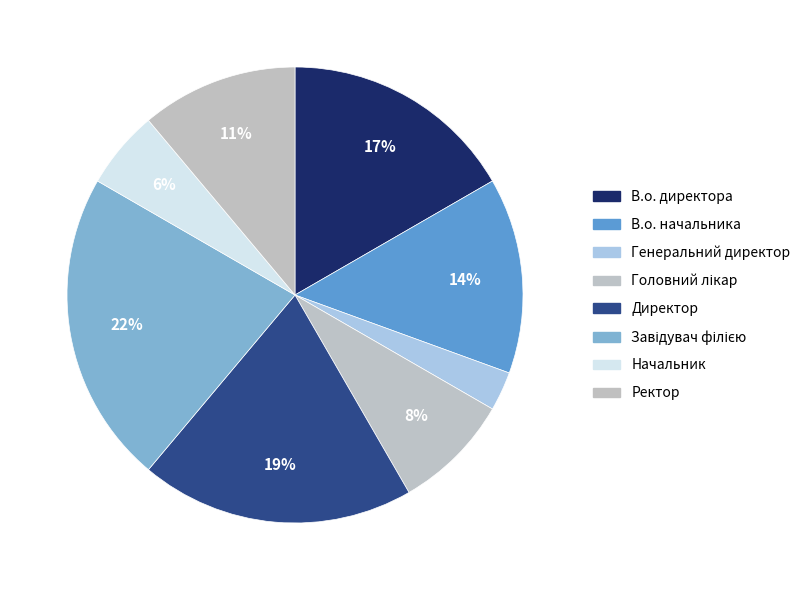

What percentage do В.о. начальника and В.о. директора together represent?

30.6%